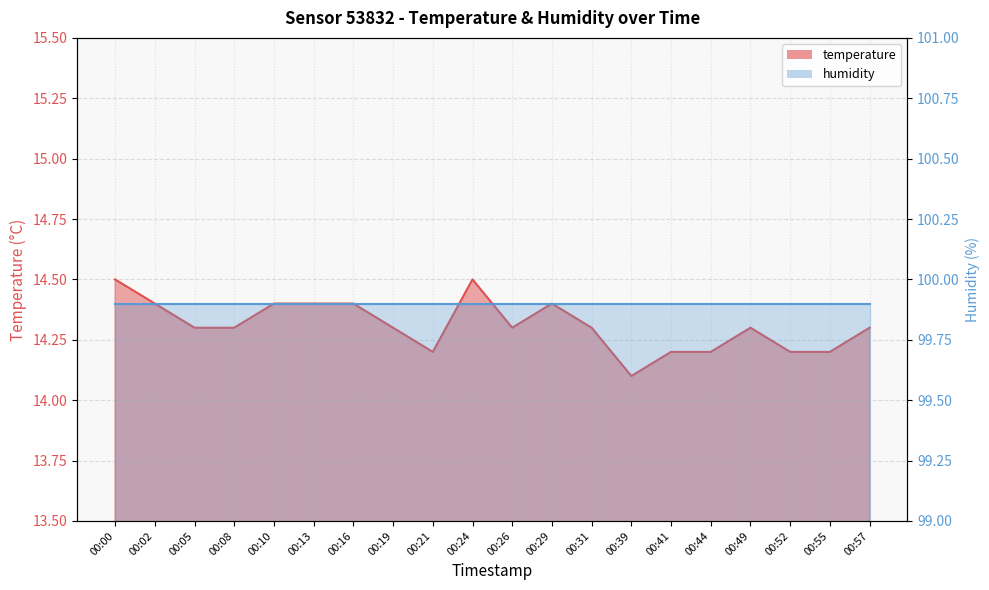

What is the value of the 13th point from the left?

14.3